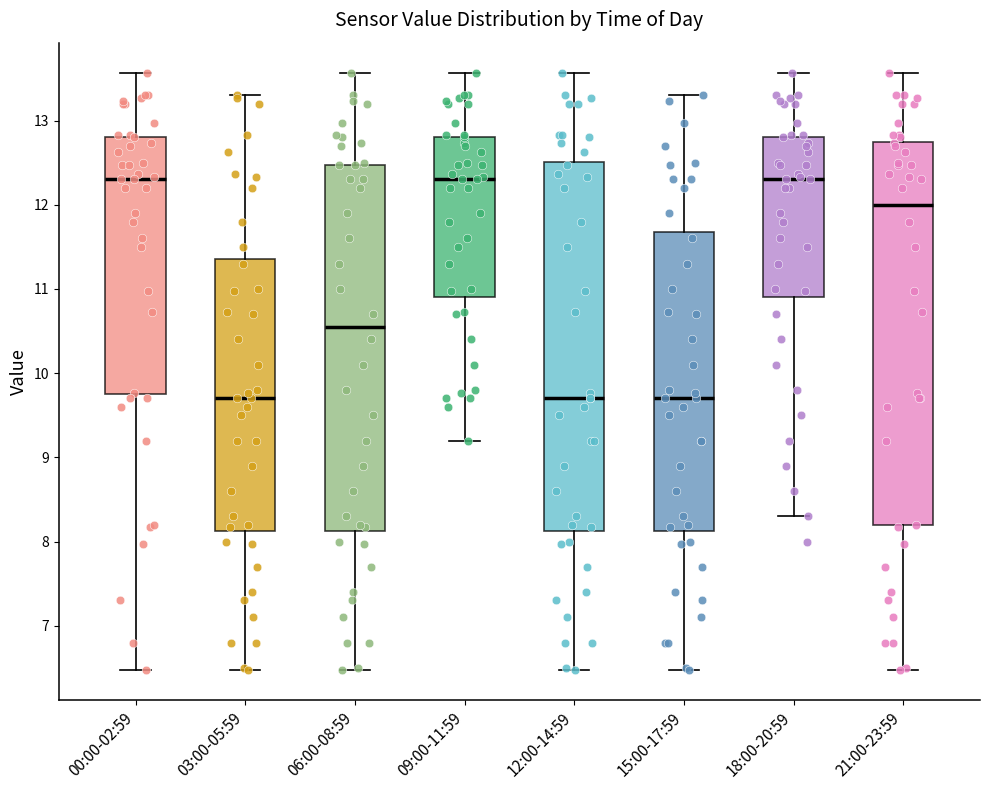

Where does the lower whisker of the box for 21:00-23:59 end on the y-axis? The values are not printed on the chart, so give them approximately, as read against the axis.

6.5